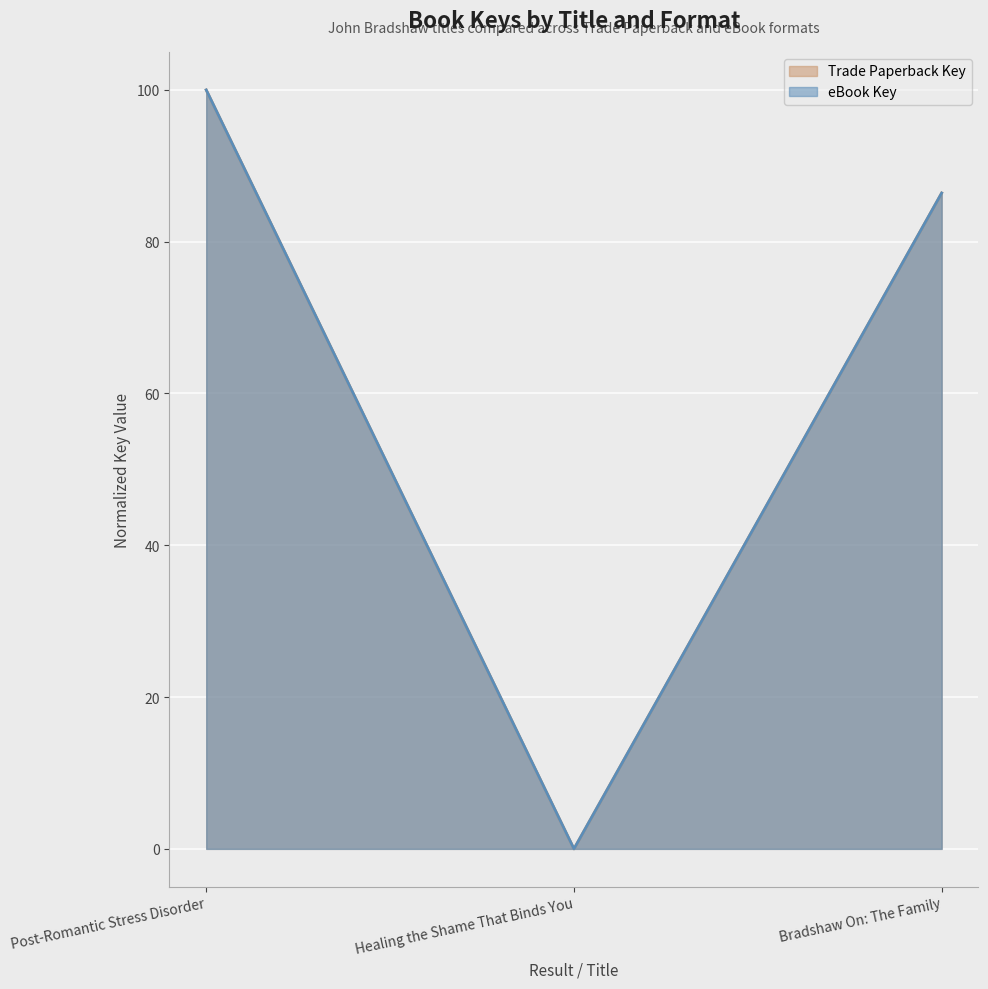

Which series has the largest range (max minus min)?

Trade Paperback Key